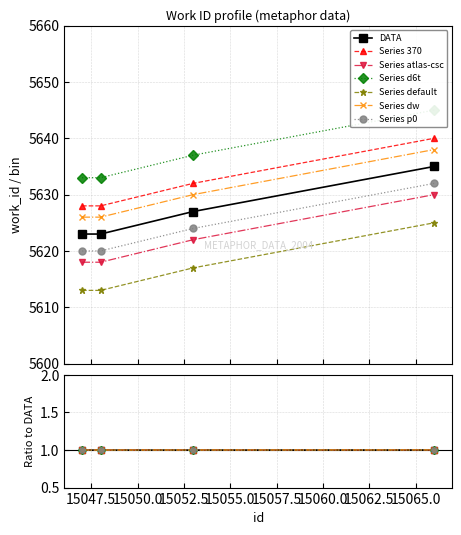

Read the work_id value at 15053.

5627.0